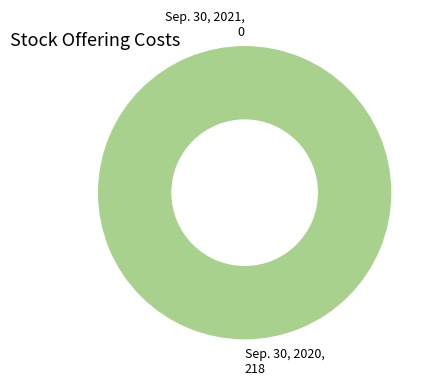

How many slices are in this pie chart?

2